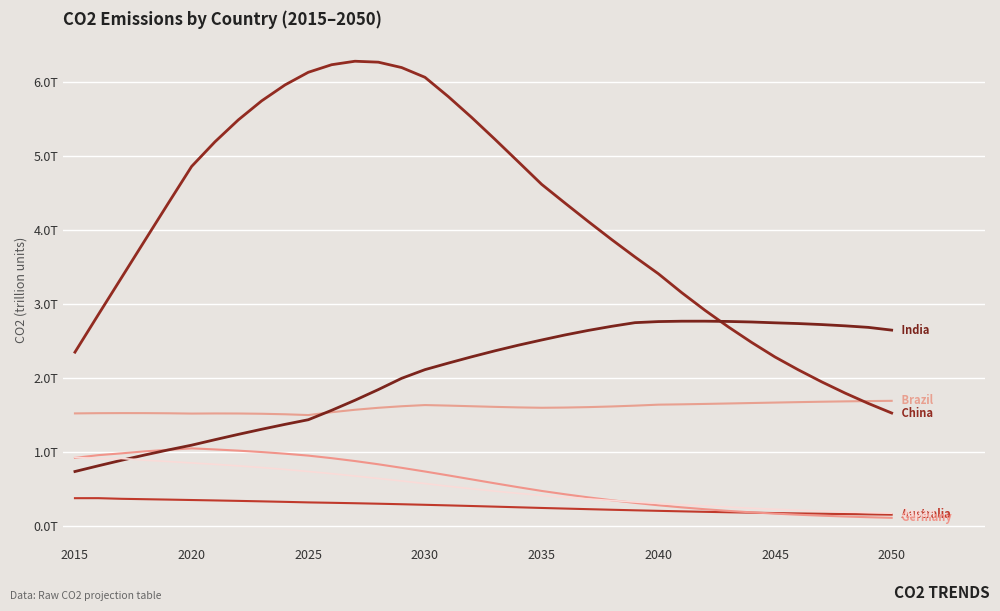

Is this an area chart (filled region under the line)?

No